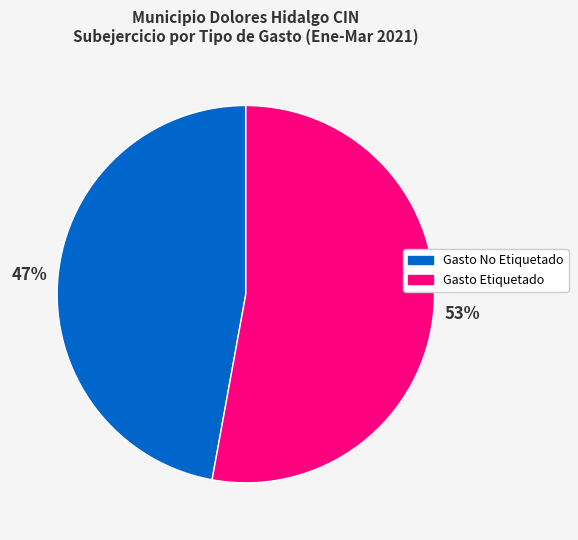

How many segments does this pie chart have?

2